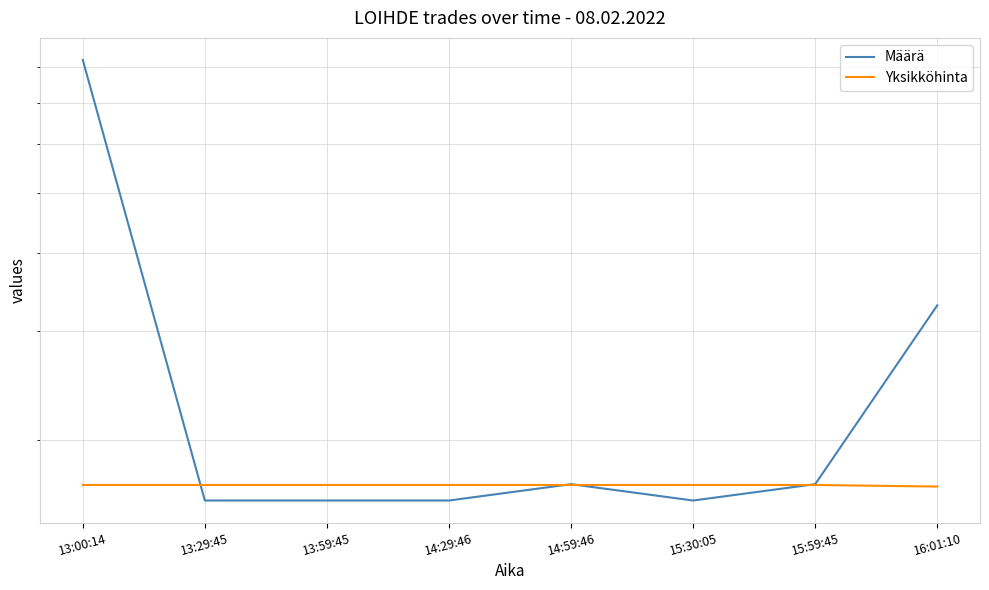

After their last crossing, which series has the higher values: Määrä or Yksikköhinta?

Määrä